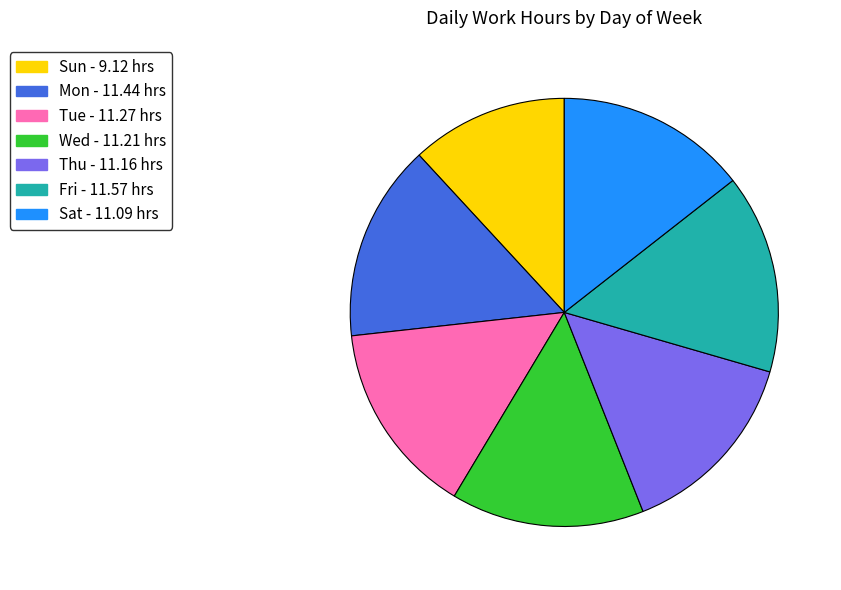

Does Sun represent more than half of the total?

No